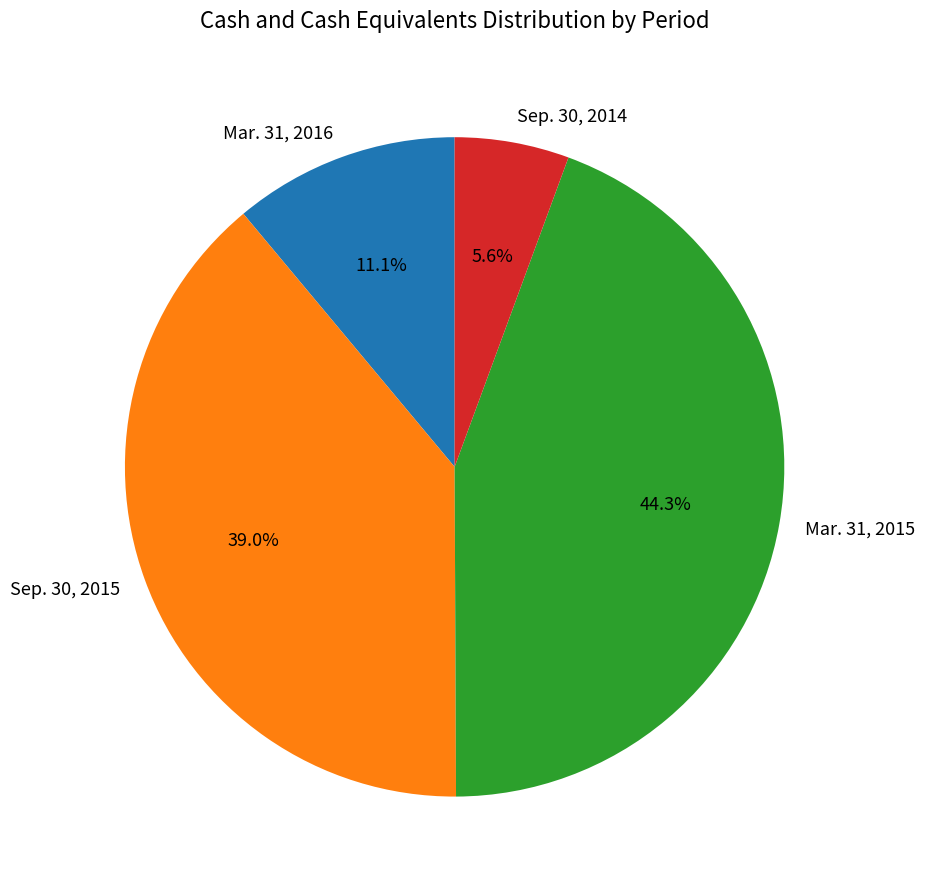

Approximately how many times larger is the value at Sep. 30, 2014 compared to Sep. 30, 2015?

0.1